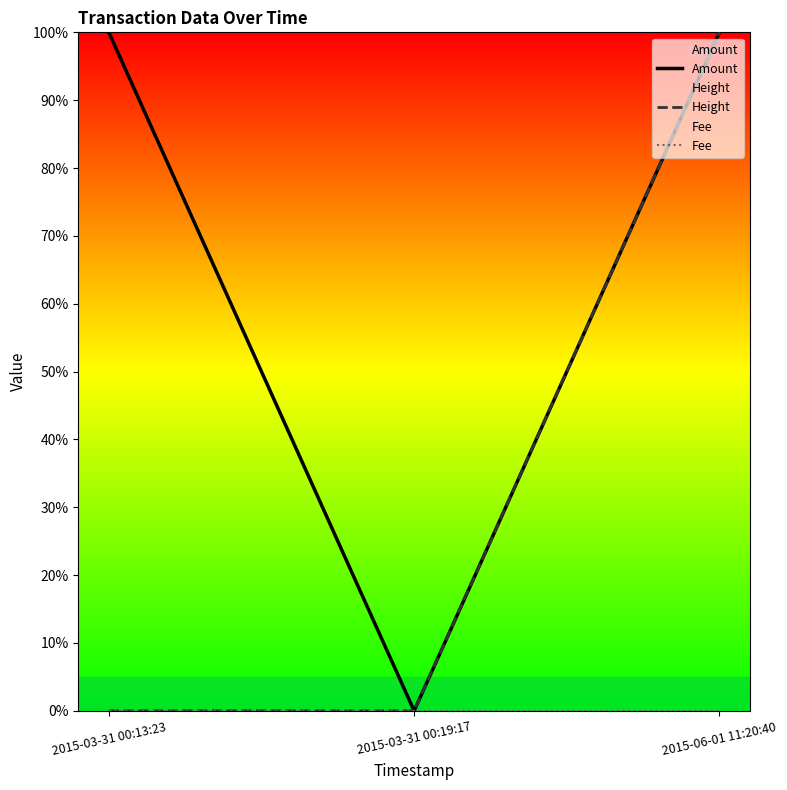

Rank the categories by Fee value from highest to lowest.

2015-03-31 00:13:23, 2015-03-31 00:19:17, 2015-06-01 11:20:40